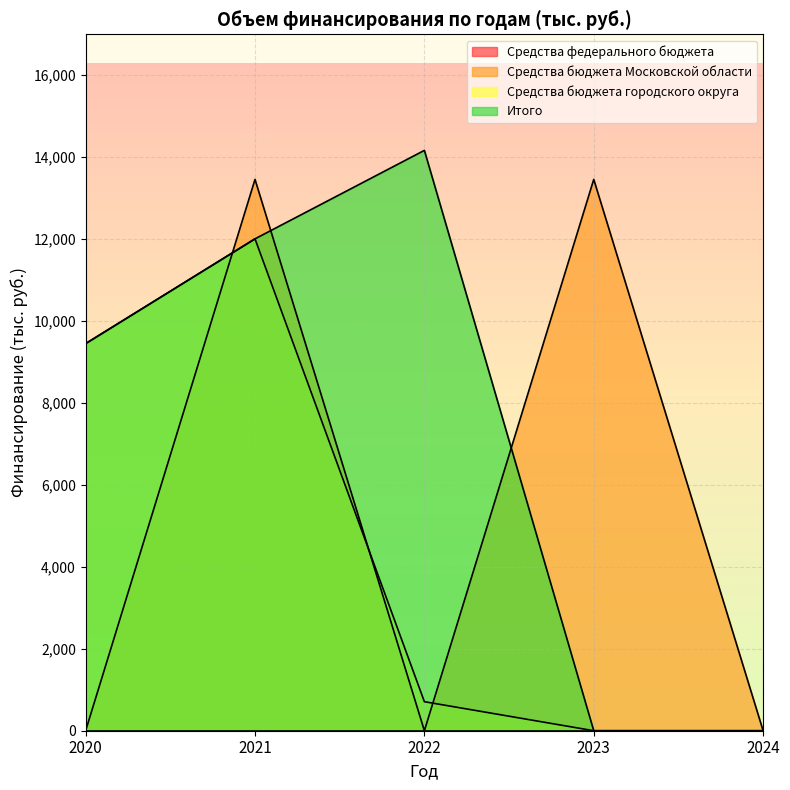

What is the sum of the Средства бюджета городского округа values at 2020 and 2023?

9444.3